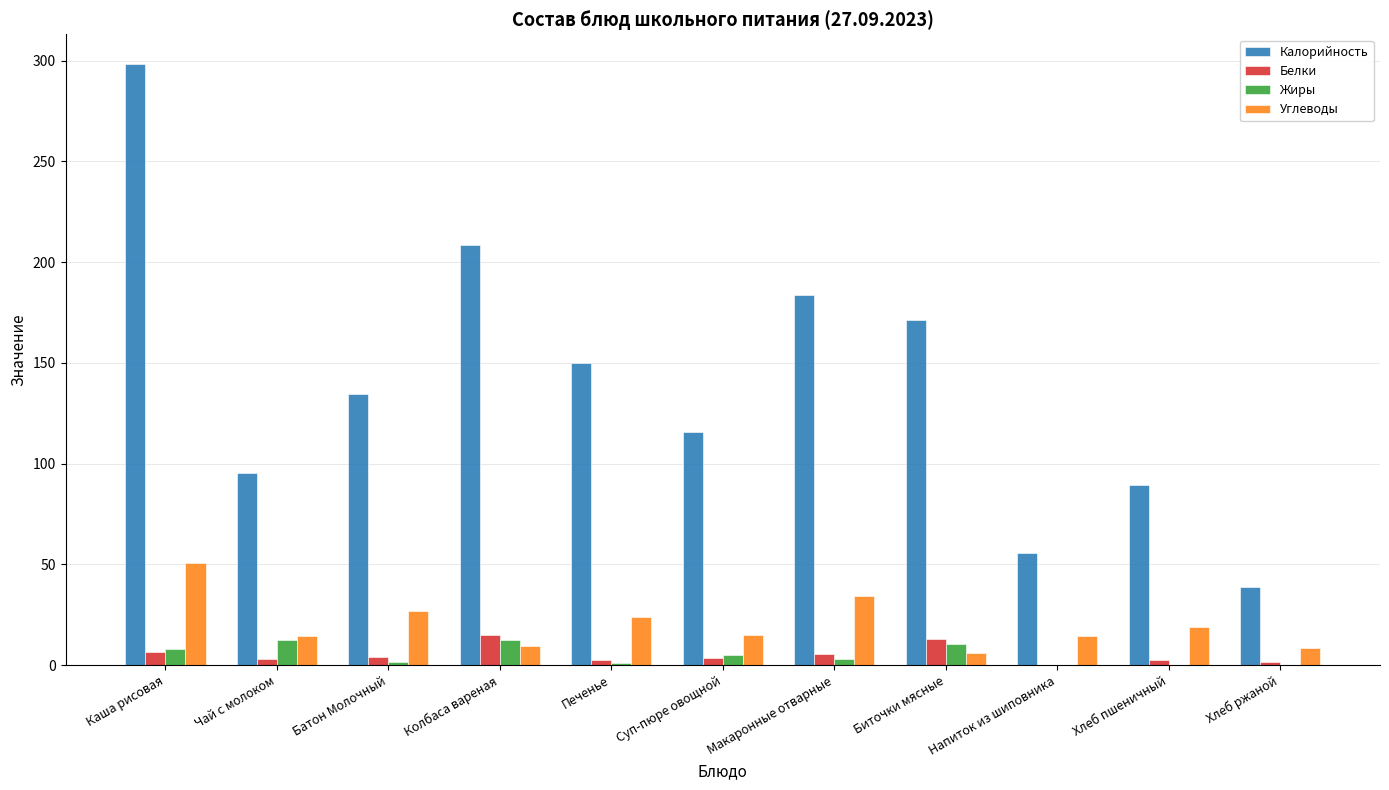

Which category has the highest value in the Углеводы series?

Каша рисовая